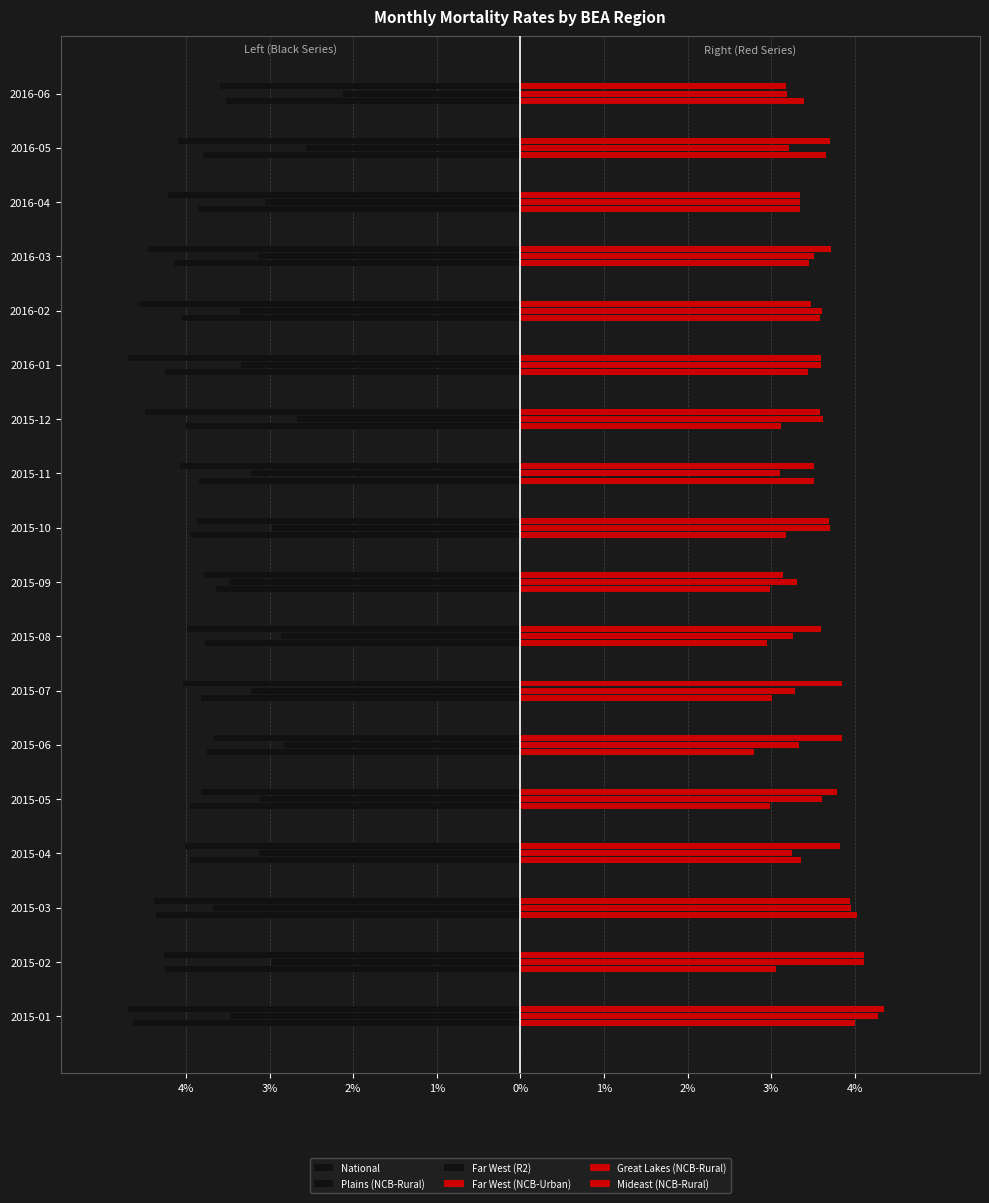

Which series has the largest total across all categories?

Mideast (NCB-Rural)